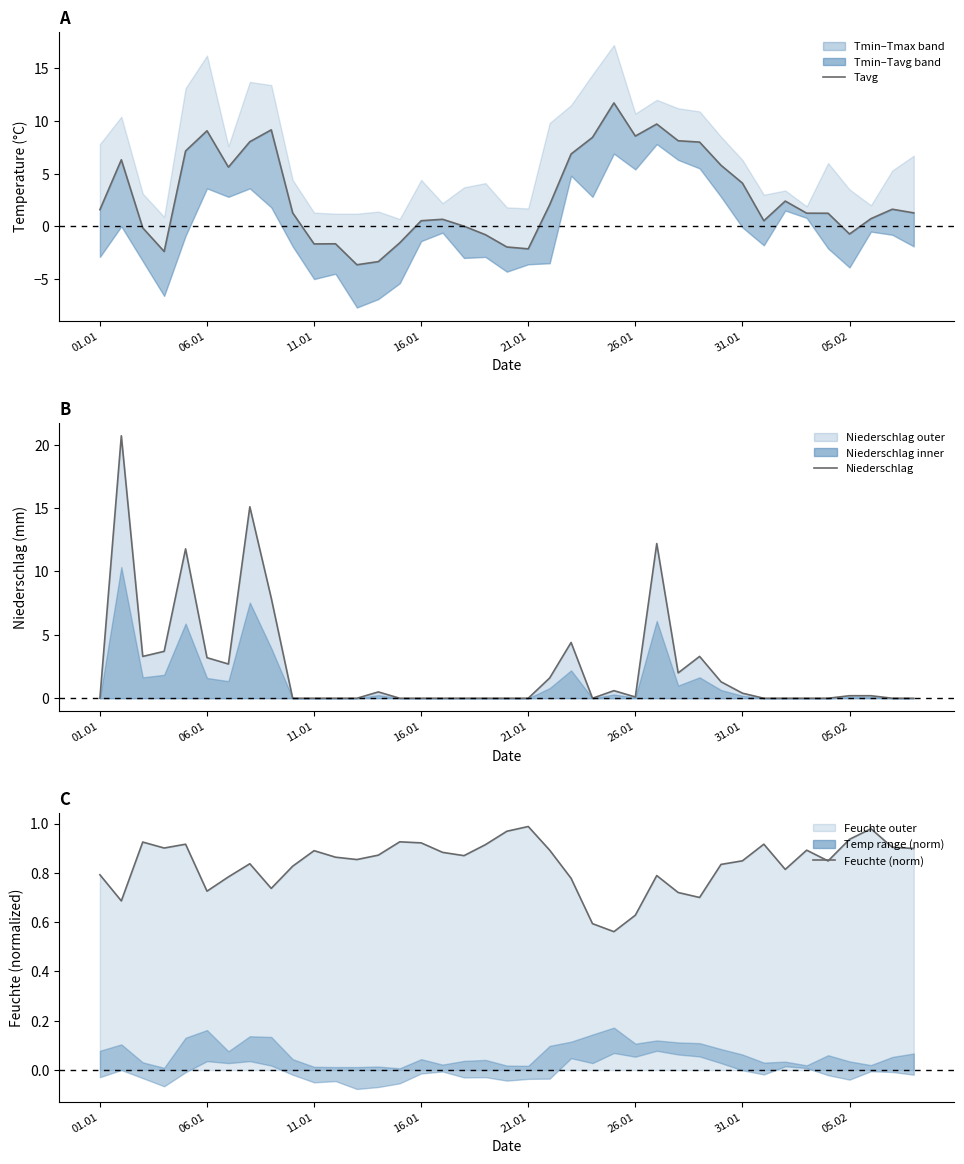

The value of Feuchte (norm) at 16.01 is 0.9. True or false?

True